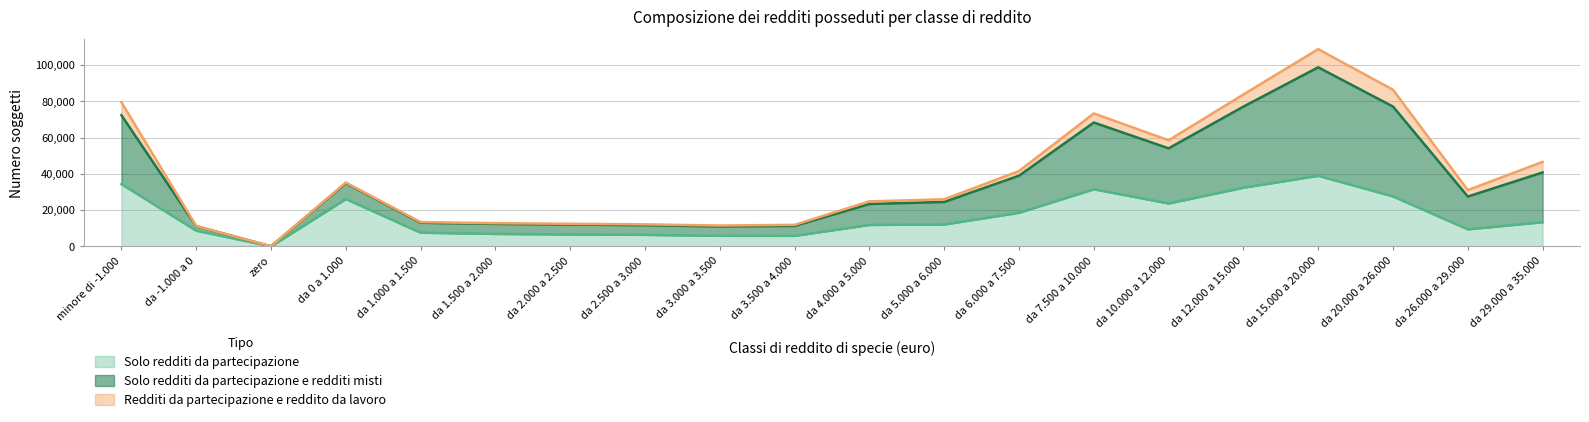

What position from the right is da 20.000 a 26.000?

3